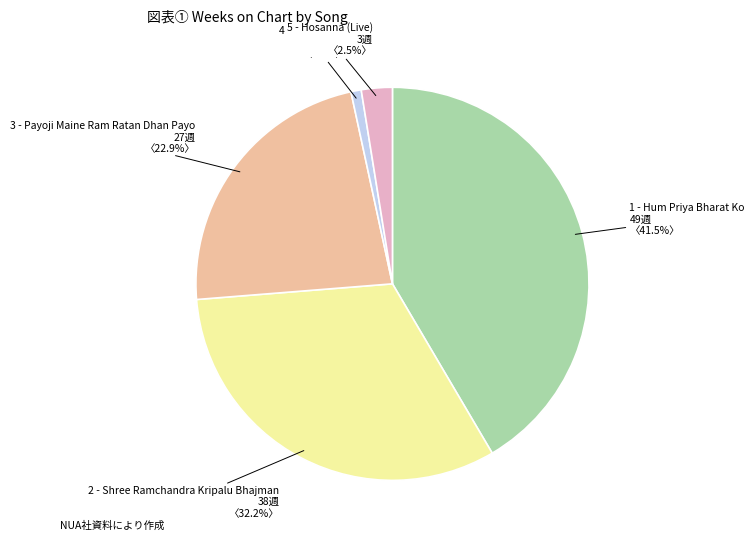

To the nearest percent, what is the difference between the 4 - Say I Won't and 2 - Shree Ramchandra Kripalu Bhajman slice percentages?

31%